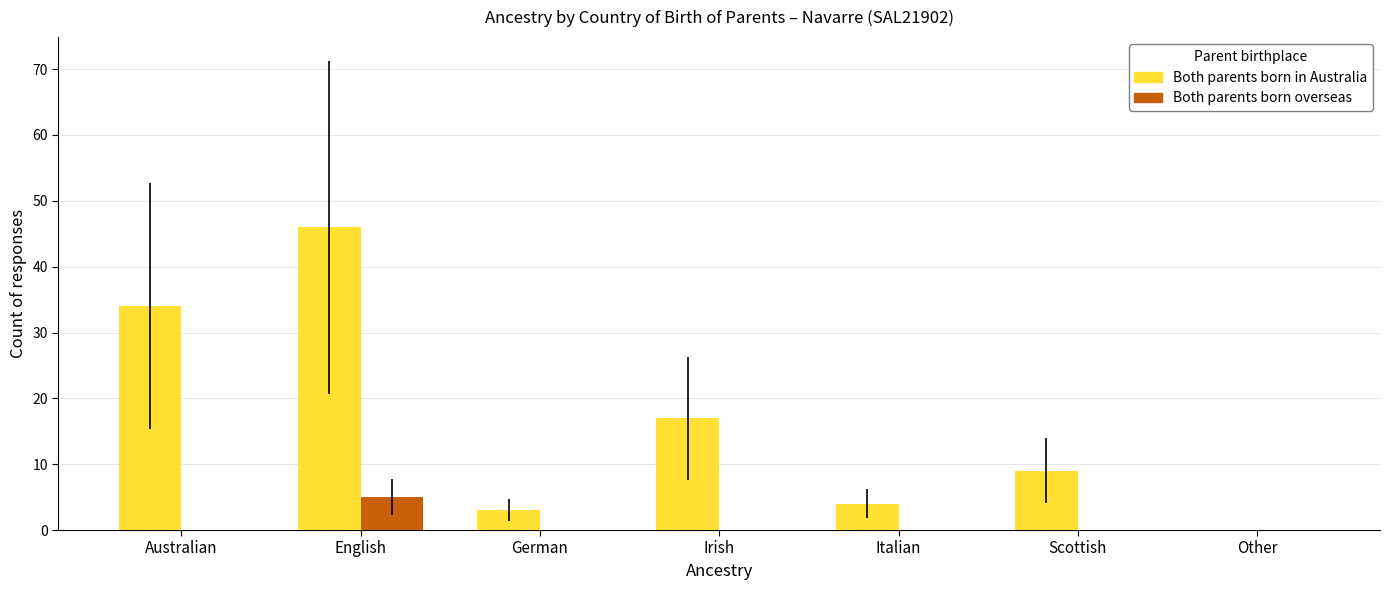

Are the bars horizontal?

No